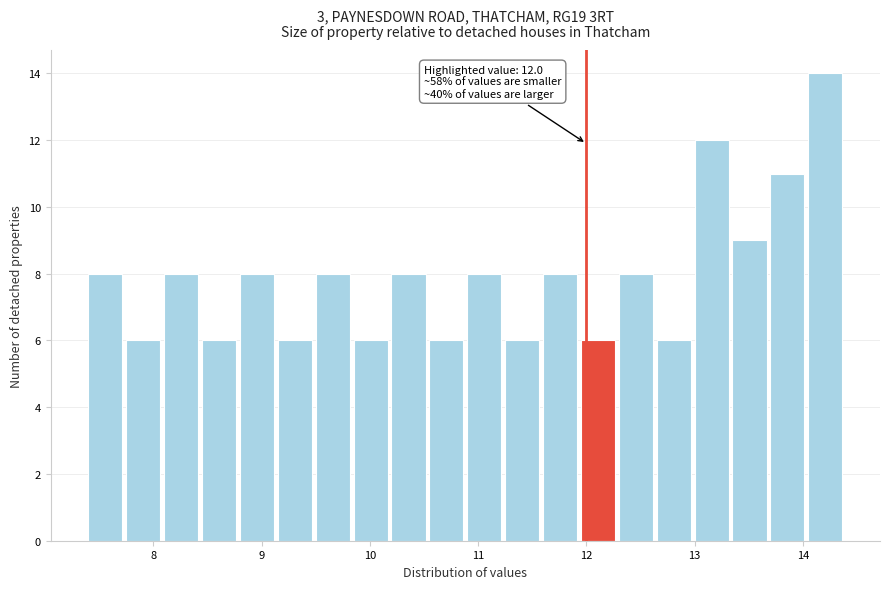

Around what value on the x-axis is the tallest bar? Give the approximate position of its centre, as read against the axis.

14.2